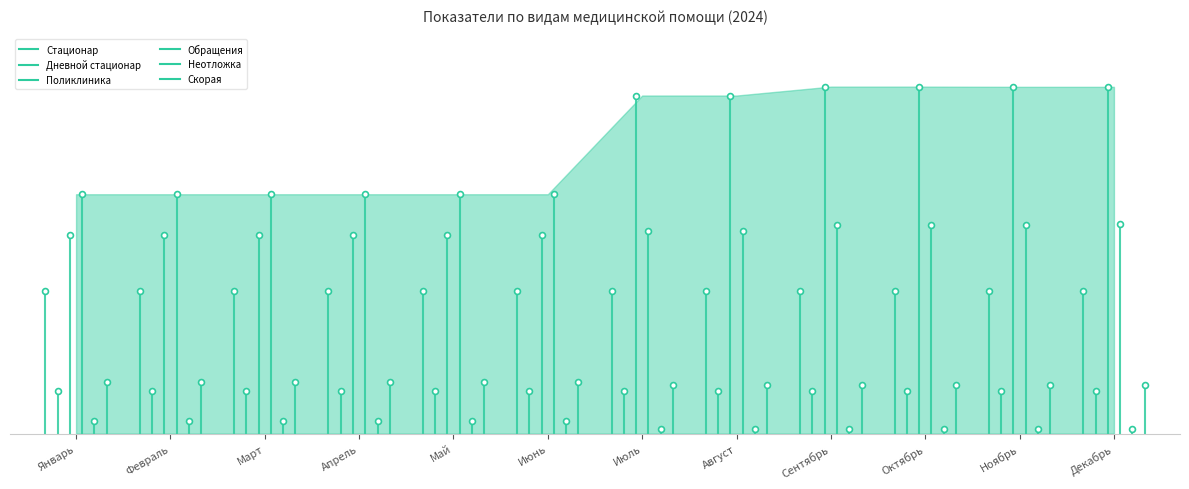

Which series has the largest total across all categories?

Поликлиника